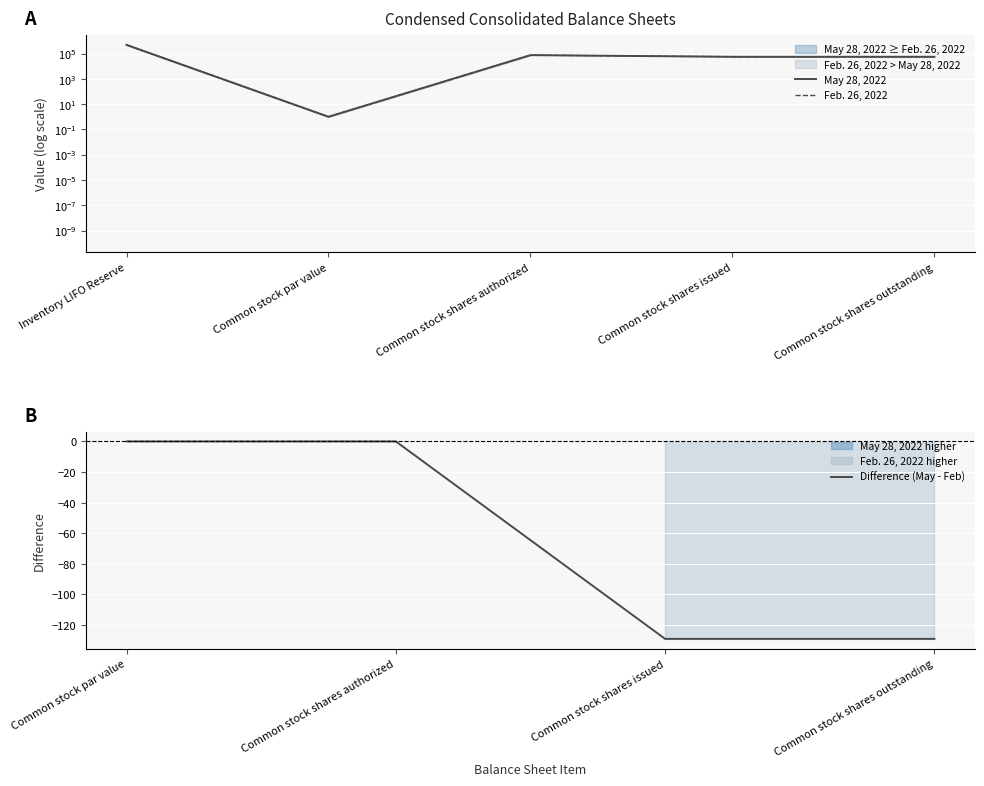

What are all the series names shown in the legend?

May 28, 2022, Feb. 26, 2022